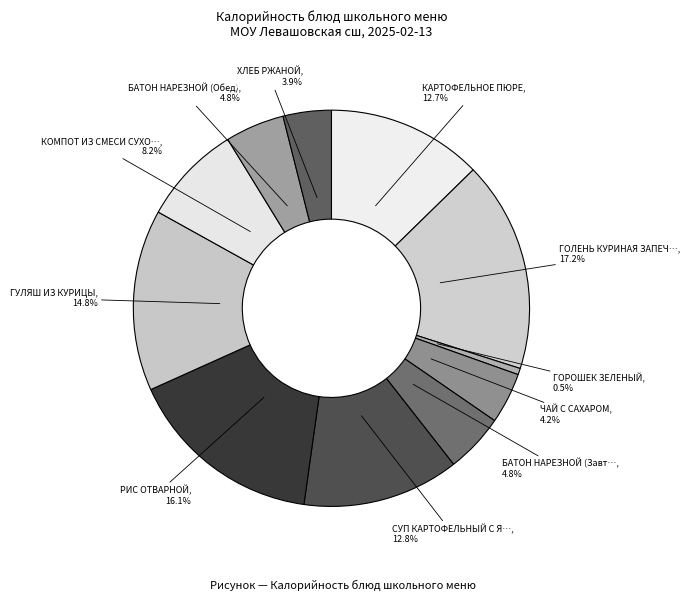

Count the number of slices in the pie.

11